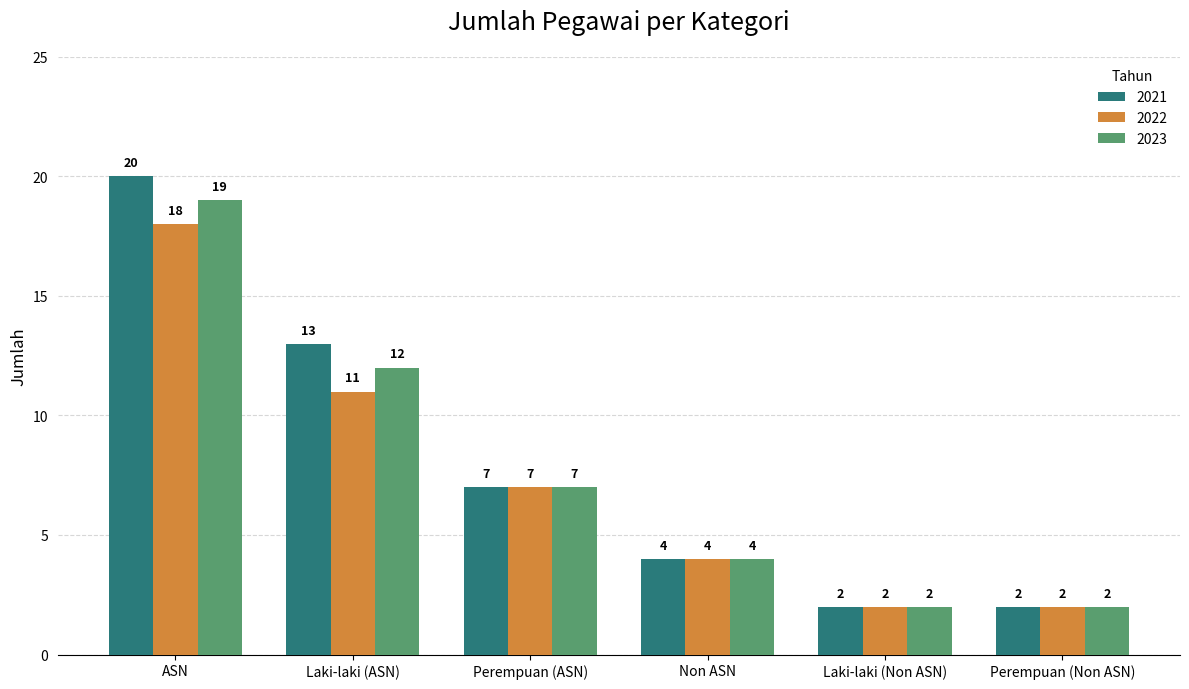

Reading left to right, extract all data points from this chart.

2021: ASN=20	Laki-laki (ASN)=13	Perempuan (ASN)=7	Non ASN=4	Laki-laki (Non ASN)=2	Perempuan (Non ASN)=2
2022: ASN=18	Laki-laki (ASN)=11	Perempuan (ASN)=7	Non ASN=4	Laki-laki (Non ASN)=2	Perempuan (Non ASN)=2
2023: ASN=19	Laki-laki (ASN)=12	Perempuan (ASN)=7	Non ASN=4	Laki-laki (Non ASN)=2	Perempuan (Non ASN)=2